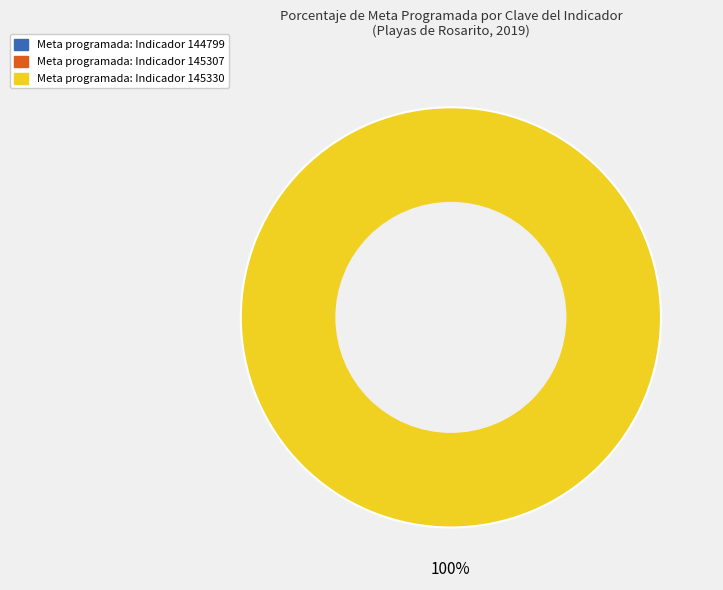

True or false: 145307 accounts for 12% of the total.

False